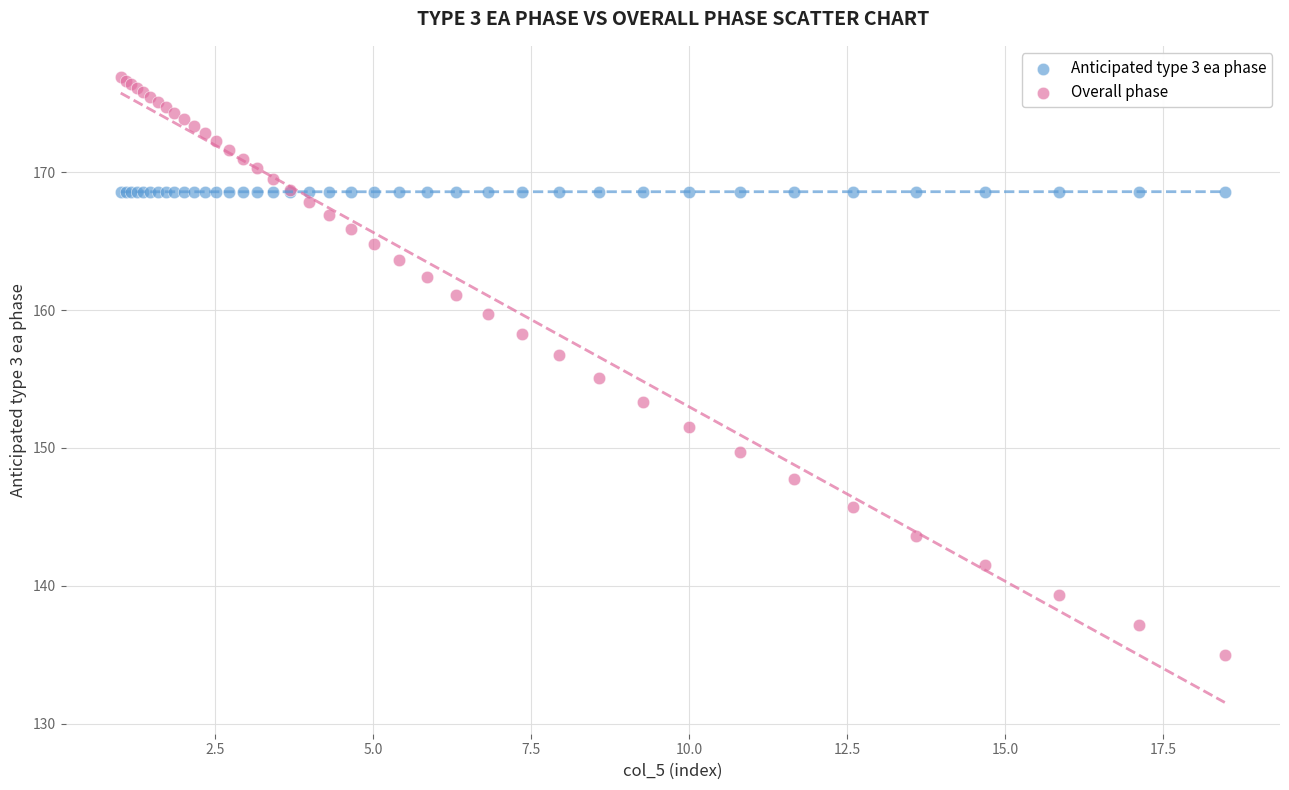

Which series has the widest spread of Y values?

Overall phase